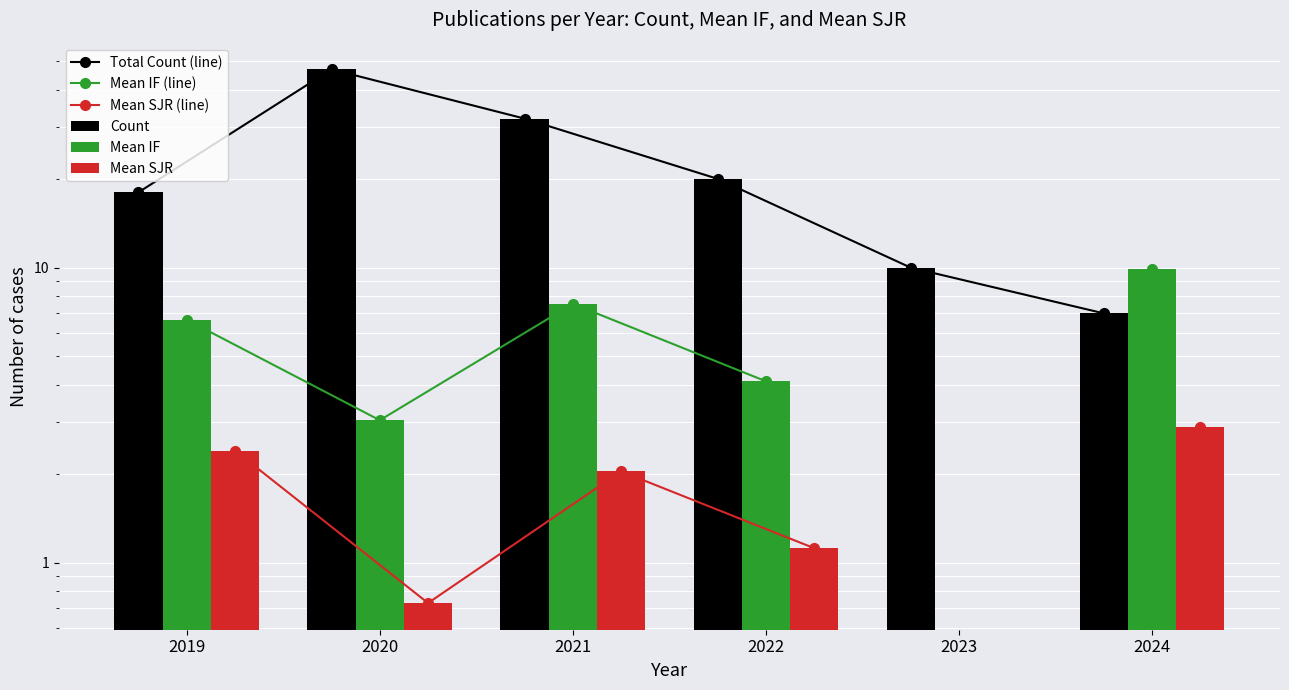

Reading left to right, list all the values displayed in this chart.

Total Count (line): 2019=18.0	2020=47.0	2021=32.0	2022=20.0	2023=10.0	2024=7.0
Mean IF (line): 2019=6.7	2020=3.0	2021=7.5	2022=4.1	2023=0.0	2024=9.9
Mean SJR (line): 2019=2.4	2020=0.7	2021=2.0	2022=1.1	2023=0.0	2024=2.9
Count: 2019=18.0	2020=47.0	2021=32.0	2022=20.0	2023=10.0	2024=7.0
Mean IF: 2019=6.7	2020=3.0	2021=7.5	2022=4.1	2023=0.0	2024=9.9
Mean SJR: 2019=2.4	2020=0.7	2021=2.0	2022=1.1	2023=0.0	2024=2.9